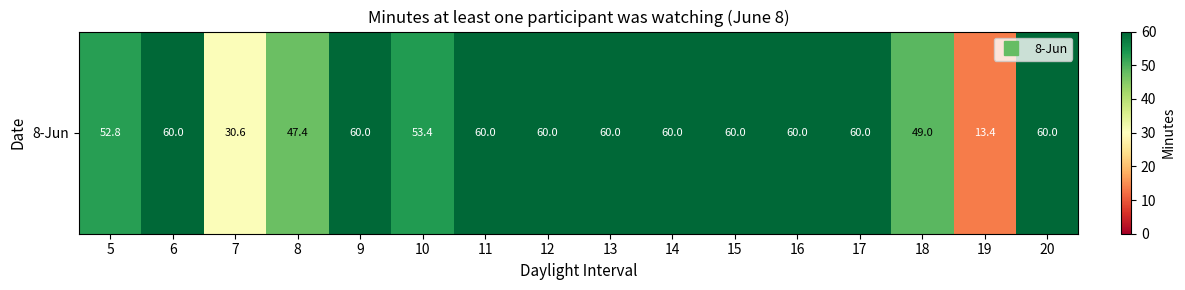

Rank the categories by value from lowest to highest.

19, 7, 8, 18, 5, 10, 6, 9, 11, 12, 13, 14, 15, 16, 17, 20